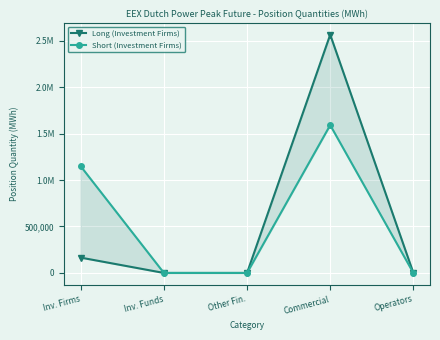

What is the maximum value shown in the chart?

2563740